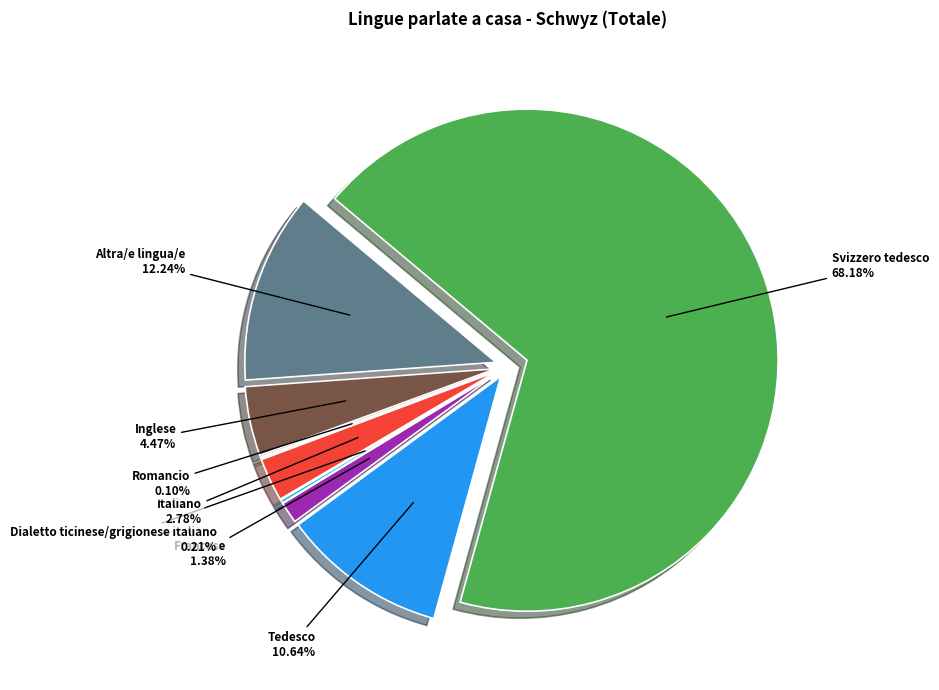

To the nearest percent, what is the difference between the largest and smallest slice percentages?

68%